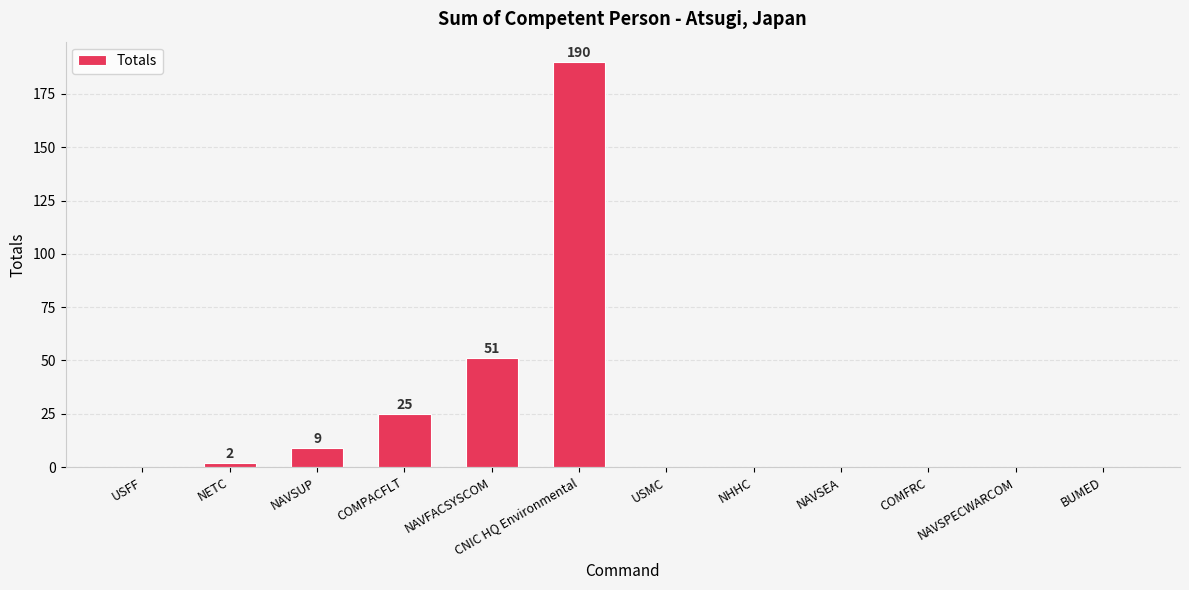

What is the sum of all values?

277